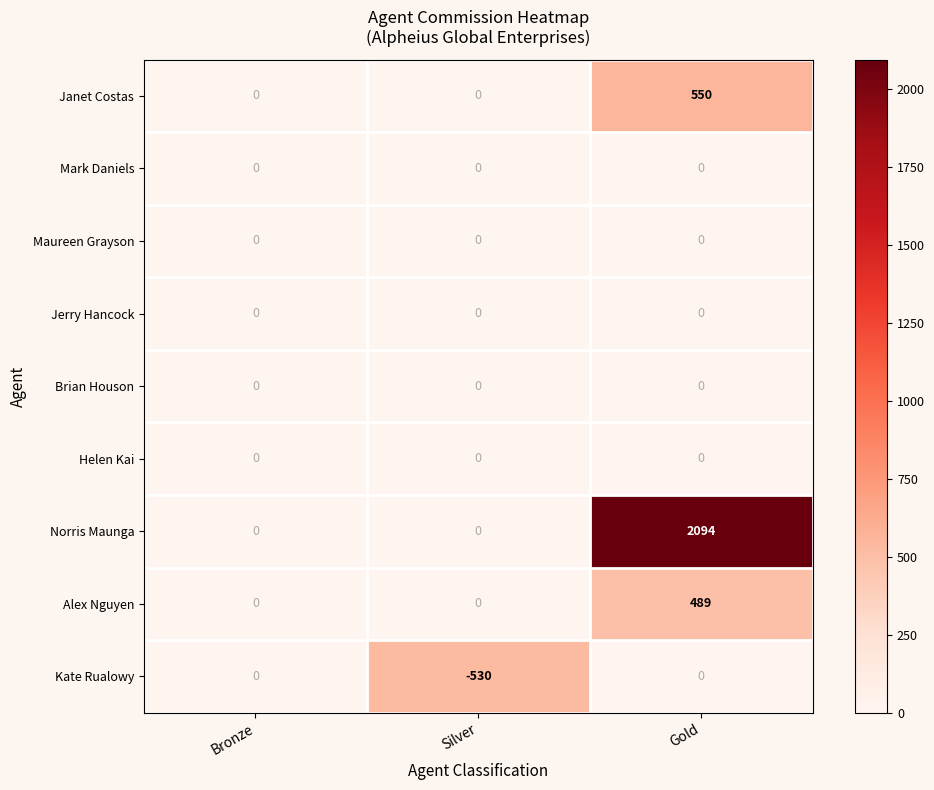

Reading left to right, extract all data points from this chart.

Janet Costas: 0	0	550
Mark Daniels: 0	0	0
Maureen Grayson: 0	0	0
Jerry Hancock: 0	0	0
Brian Houson: 0	0	0
Helen Kai: 0	0	0
Norris Maunga: 0	0	2094
Alex Nguyen: 0	0	489
Kate Rualowy: 0	-530	0